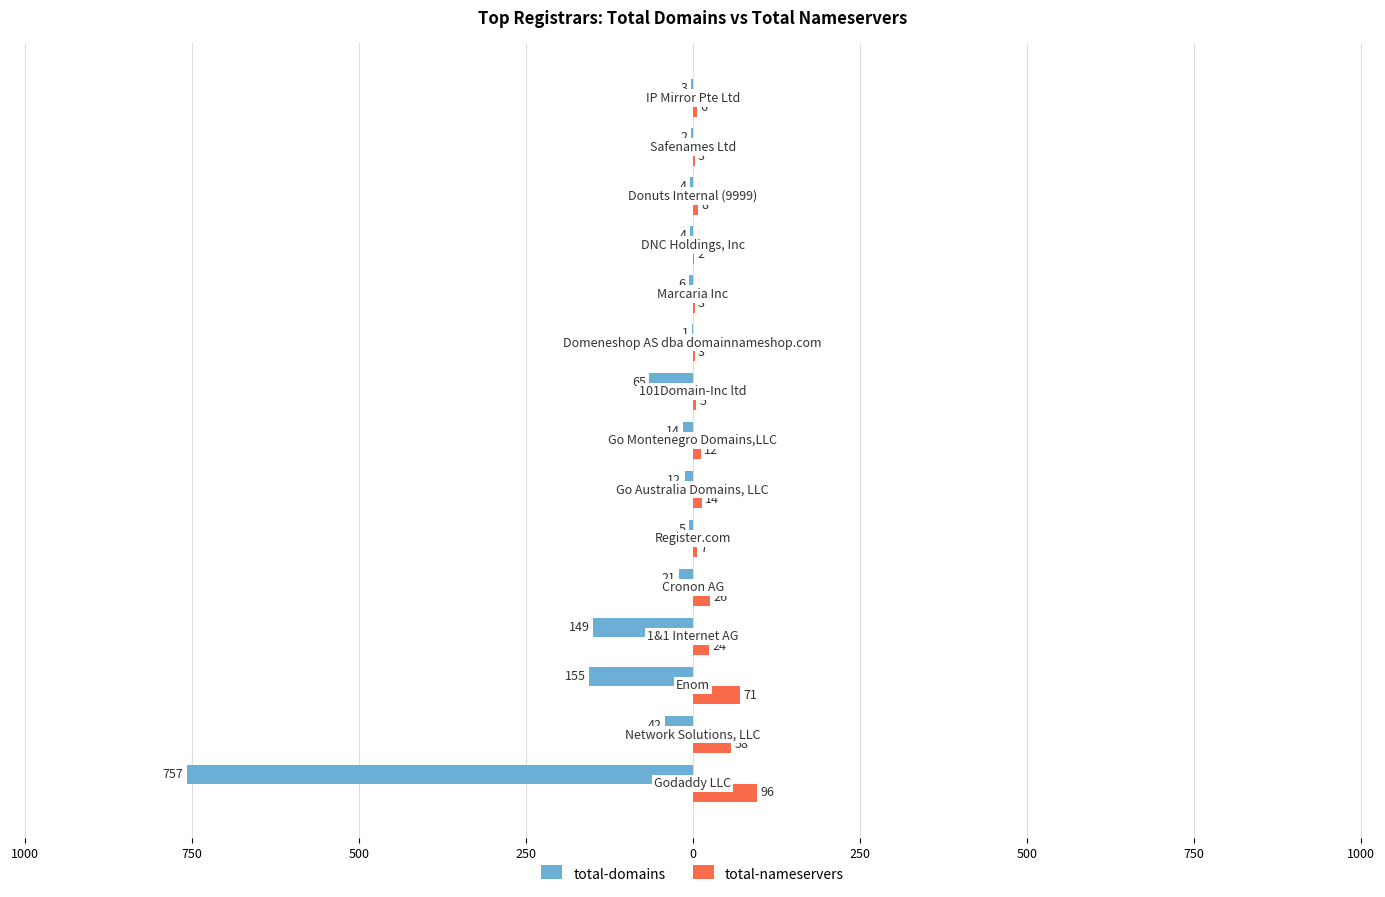

What are all the series names shown in the legend?

total-domains, total-nameservers